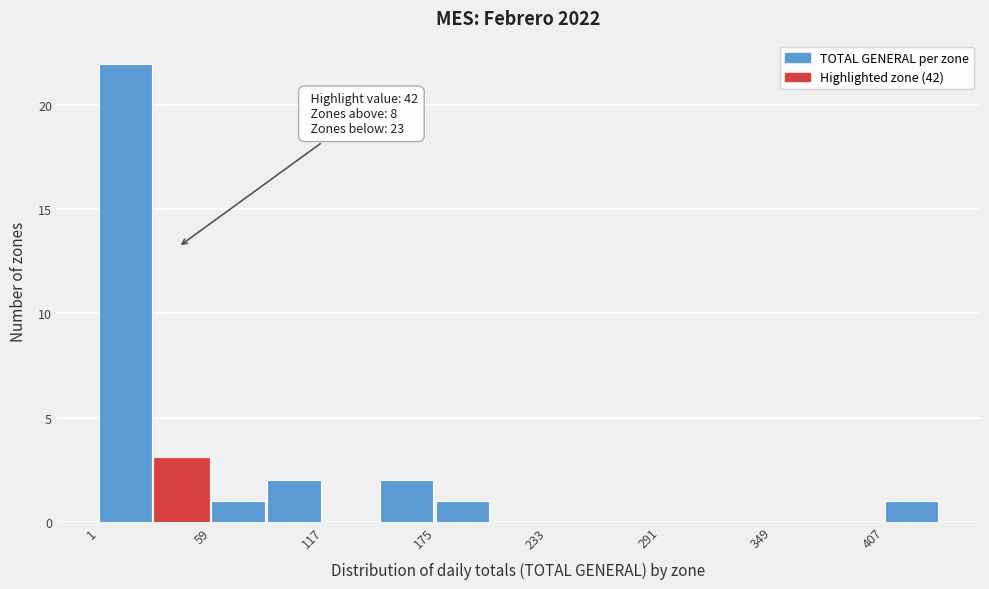

Read against the x-axis, roughly where is the centre of the tallest bar?

10